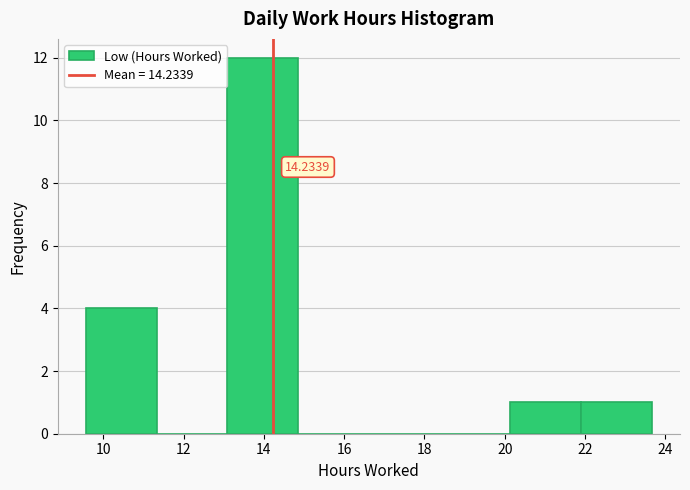

Over which range of the x-axis is the bar tallest?

13.0 to 14.8